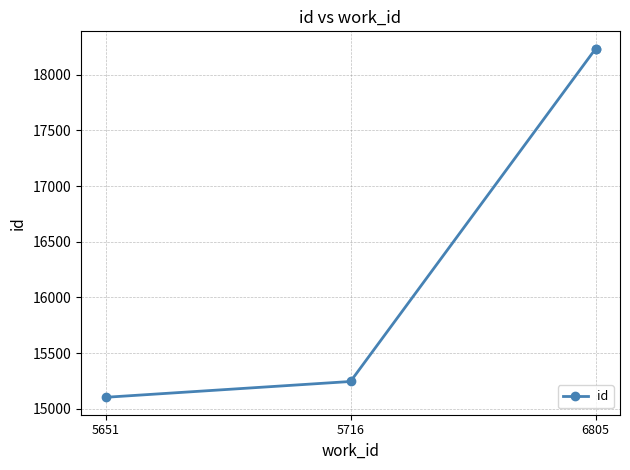

What is the change in value from 5651 to 5716?

+142